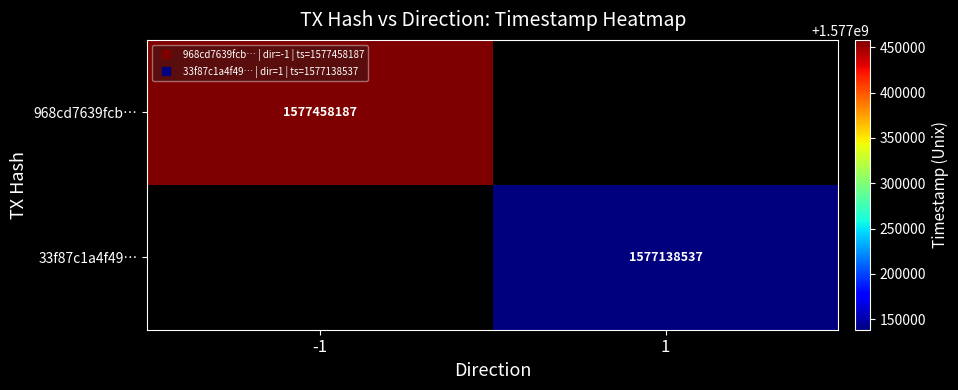

List the labels in order of 968cd7639fcb… value, smallest first.

-1, 1